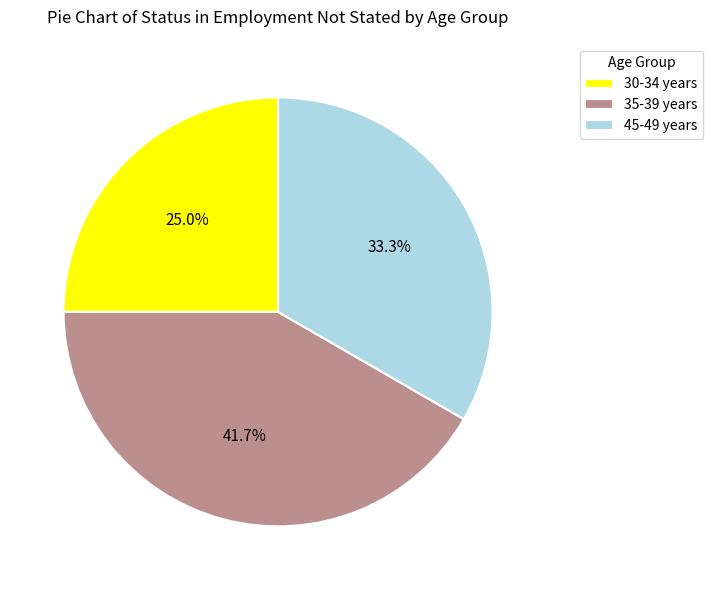

The 35-39 years slice represents 55% of the pie. True or false?

False